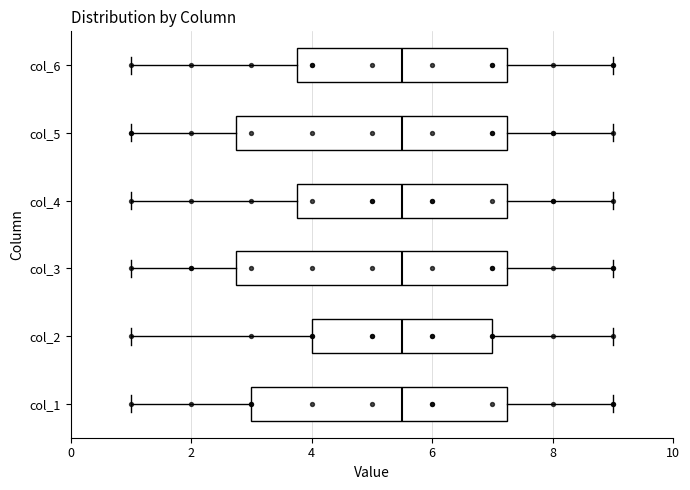

Reading bottom to top, read every box against the x-axis: the position of its median line, the range the box covers, and the ends of its whiskers. The values are not printed on the chart, so give them approximately, as read against the axis.

col_1: median 5.6, box 3.0 to 7.2, whiskers 1.0 to 9.0
col_2: median 5.6, box 4.0 to 7.0, whiskers 1.0 to 9.0
col_3: median 5.6, box 2.8 to 7.2, whiskers 1.0 to 9.0
col_4: median 5.6, box 3.8 to 7.2, whiskers 1.0 to 9.0
col_5: median 5.6, box 2.8 to 7.2, whiskers 1.0 to 9.0
col_6: median 5.6, box 3.8 to 7.2, whiskers 1.0 to 9.0